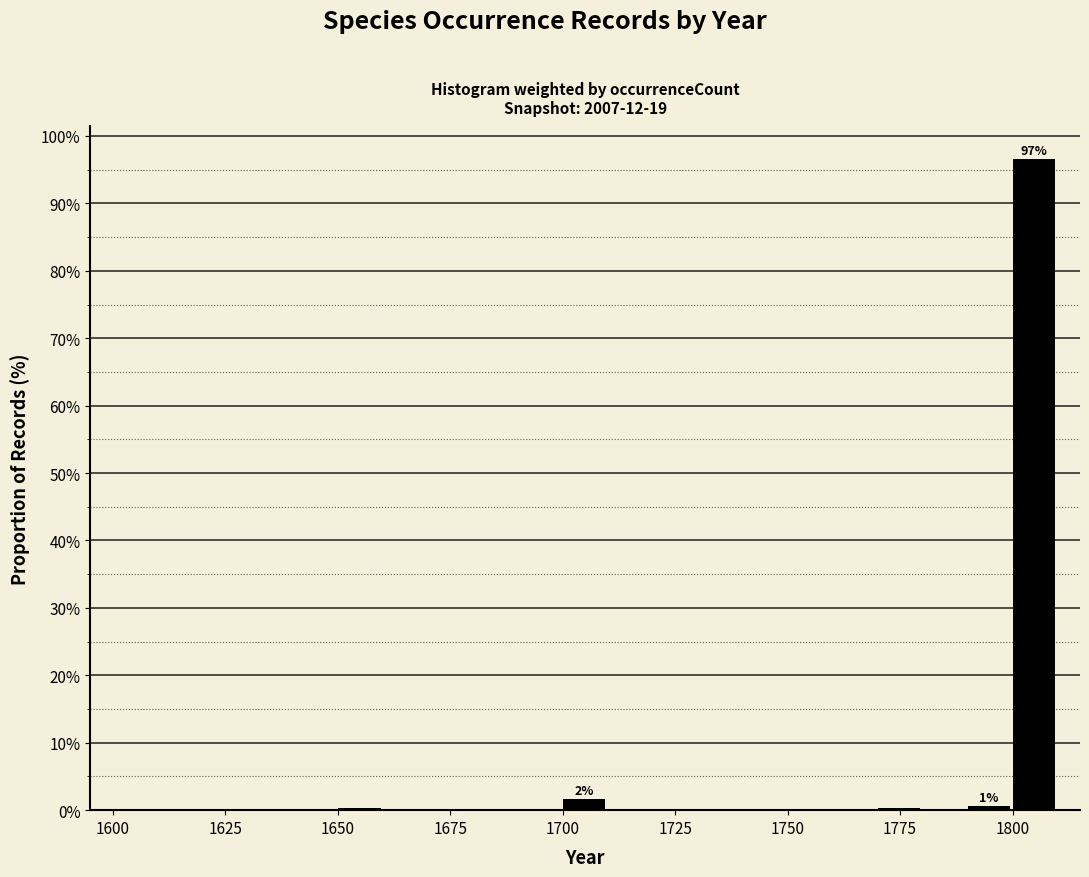

Around what value on the x-axis is the tallest bar? Give the approximate position of its centre, as read against the axis.

1805